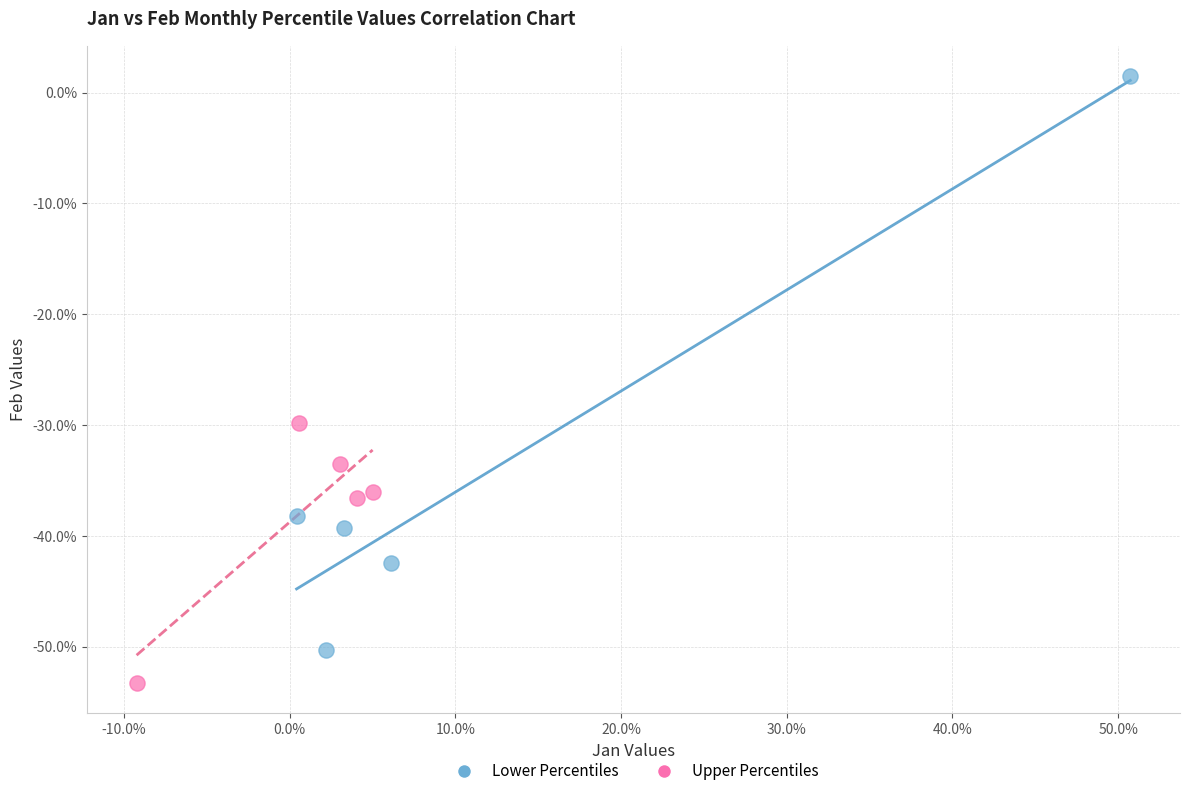

What are all the series names shown in the legend?

Lower Percentiles, Upper Percentiles